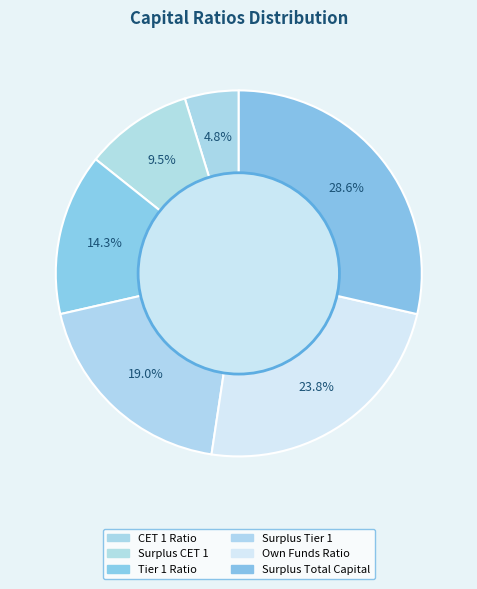

To the nearest percent, what is the difference between the largest and smallest slice percentages?

24%